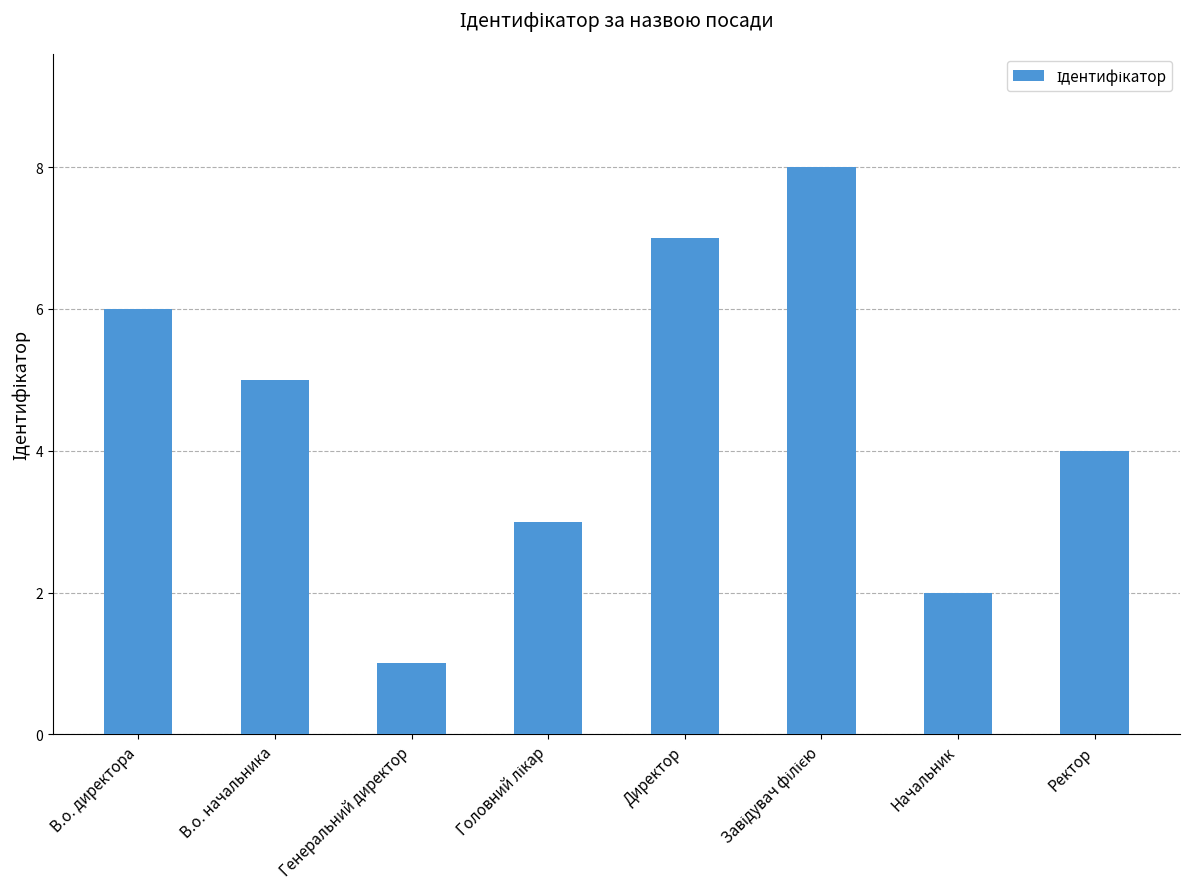

Is it true that the value at Ректор is 4?

True